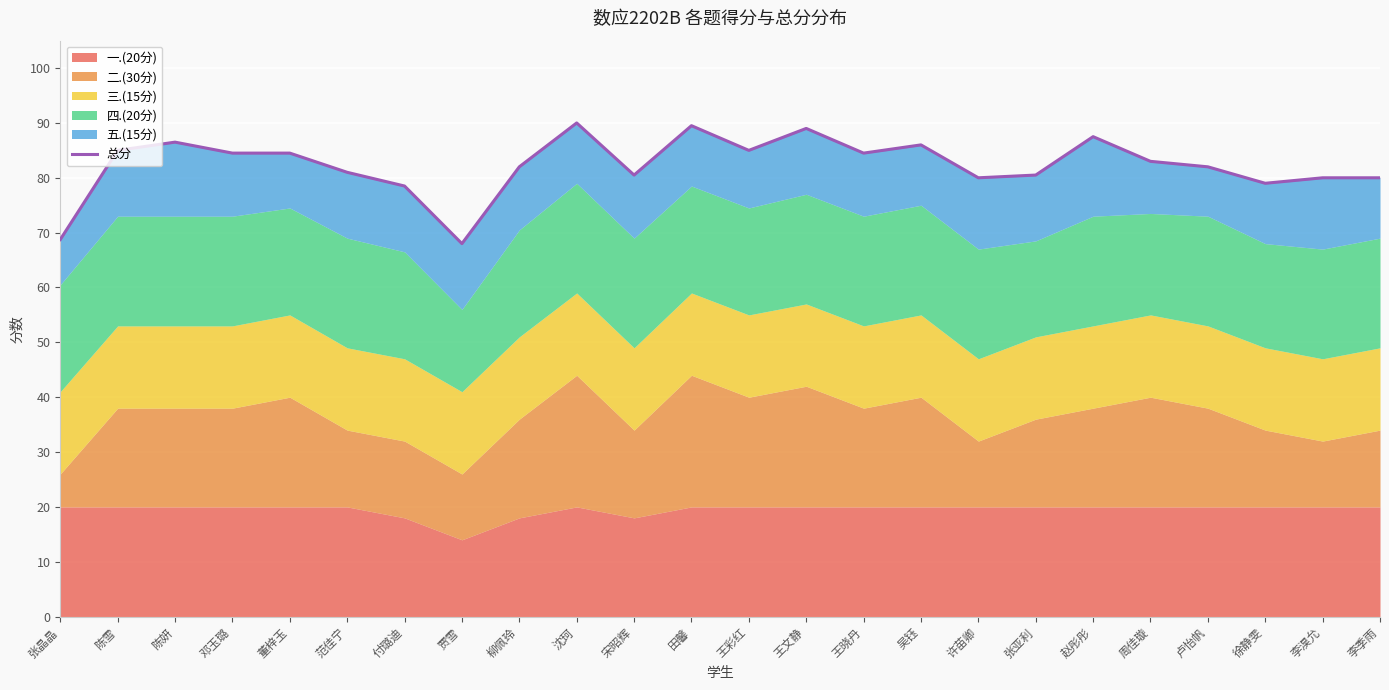

What is the label of the 6th point from the right?

赵彤彤